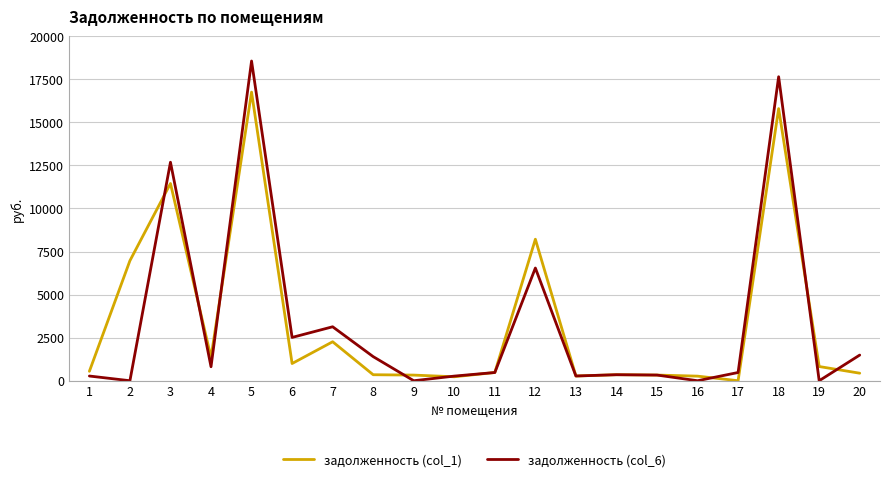

The задолженность (col_6) series shows 273.0 at 1. True or false?

True